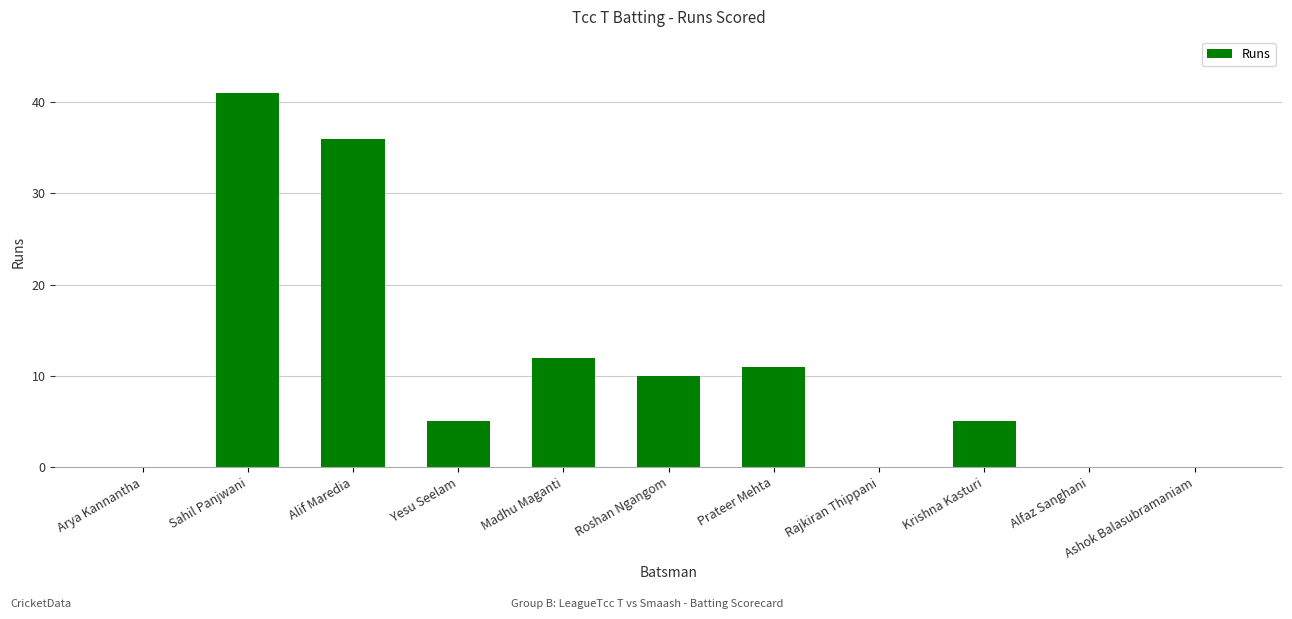

Between Yesu Seelam and Prateer Mehta, which is larger?

Prateer Mehta